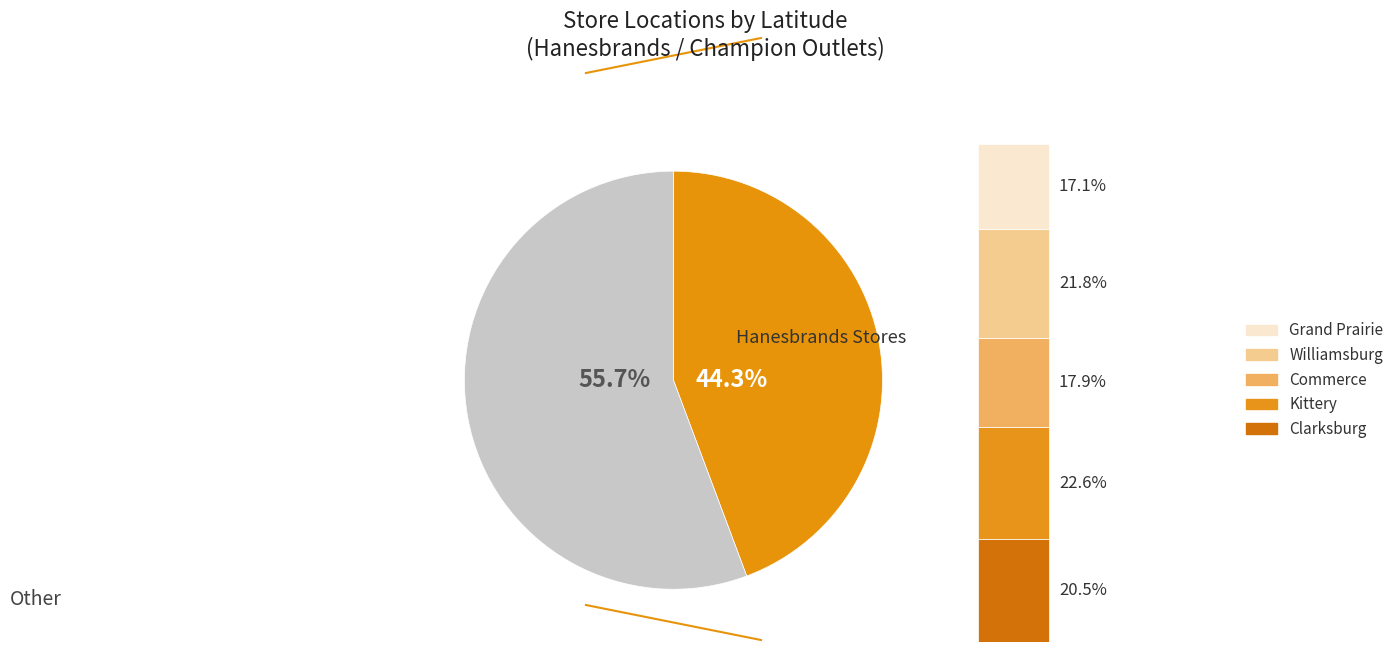

Rank the categories by value from lowest to highest.

Grand Prairie, Commerce, Clarksburg, Williamsburg, Kittery